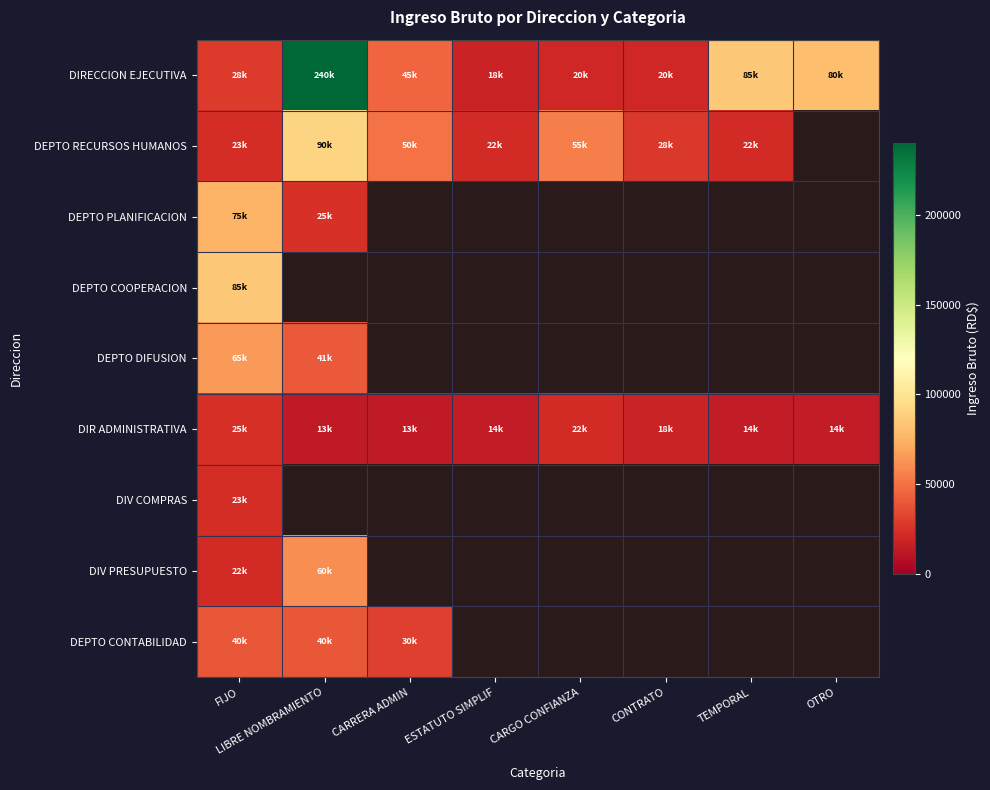

How many positive values does the DEPTO CONTABILIDAD series have?

3